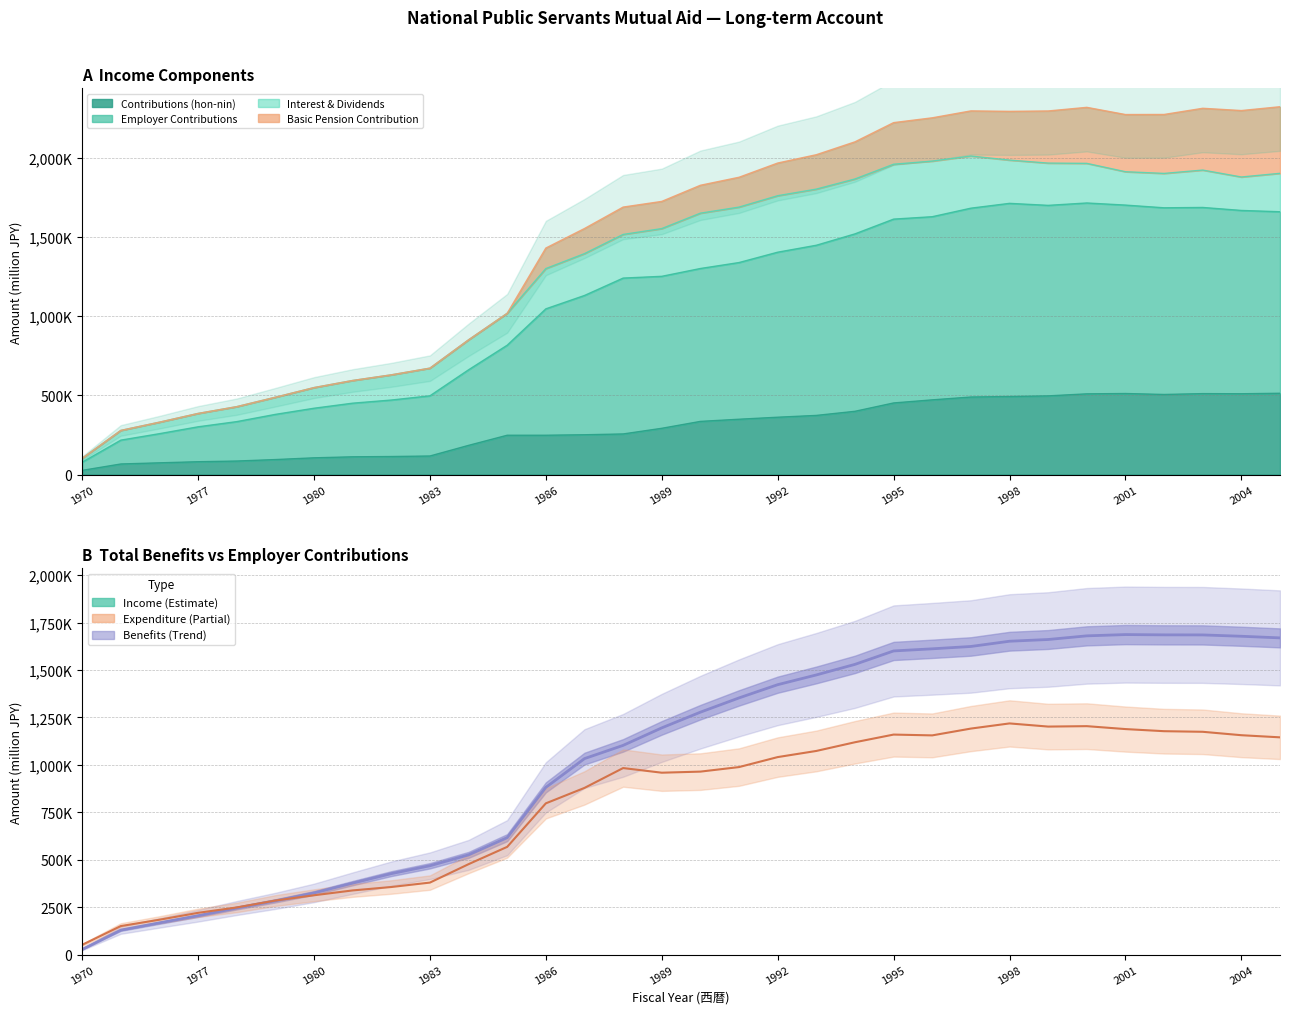

True or false: Employer Contributions has more than 2 interior local peaks.

True